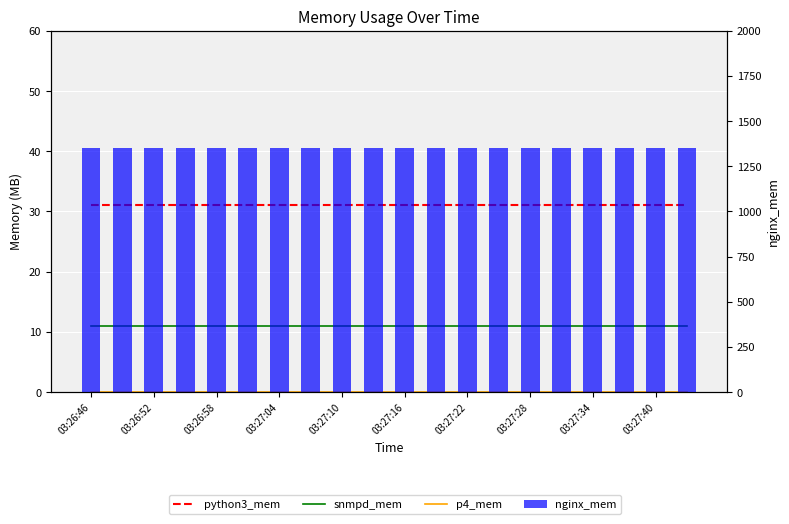

What is the label of the 20th bar from the right?

03:26:46